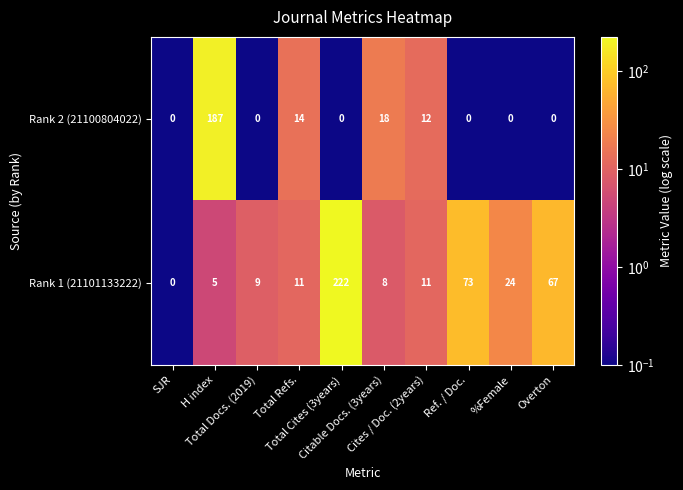

Which series has the largest total across all categories?

Rank 1 (21101133222)